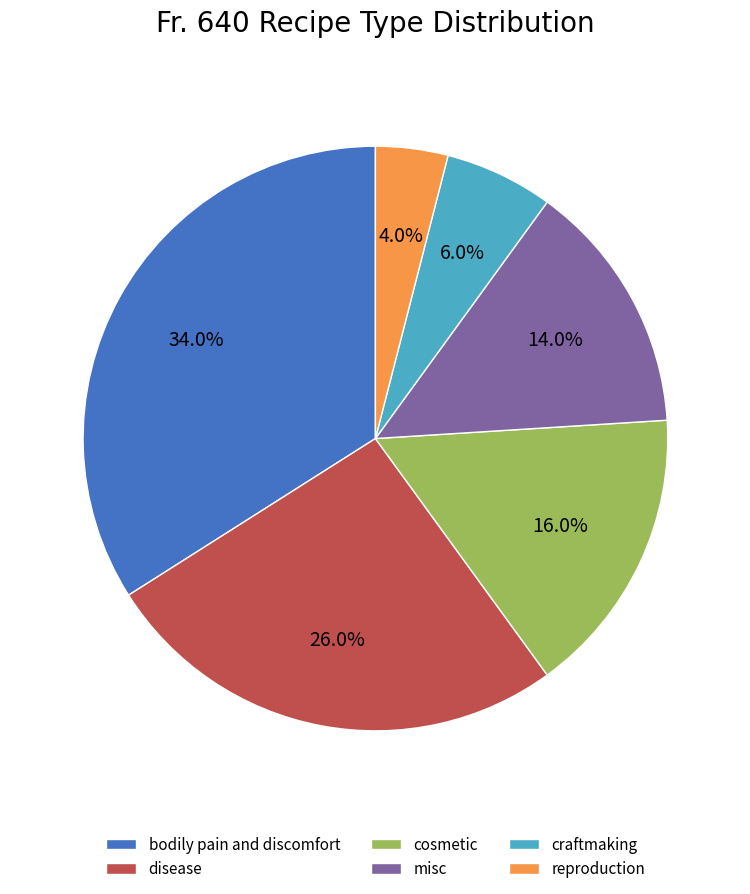

What percentage is the disease slice, to the nearest percent?

26%